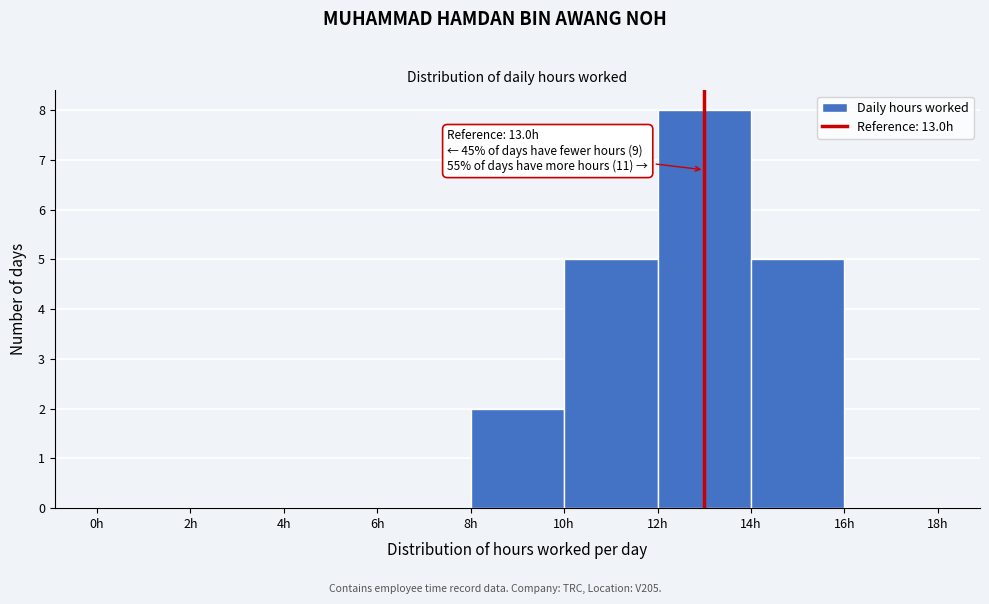

Which range on the x-axis has the tallest bar?

12 to 14